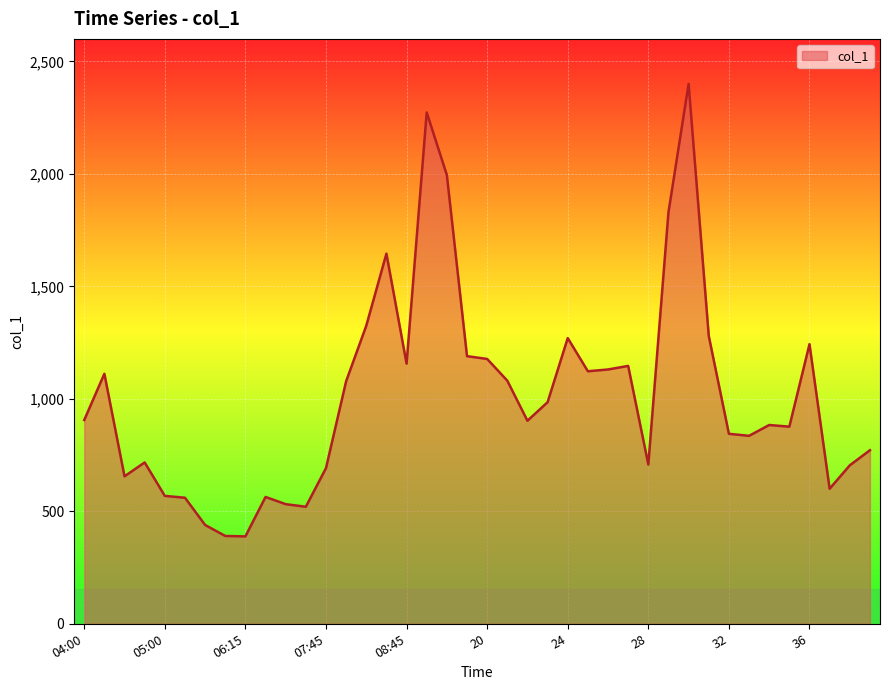

What is the difference between the maximum and minimum values?

2011.7